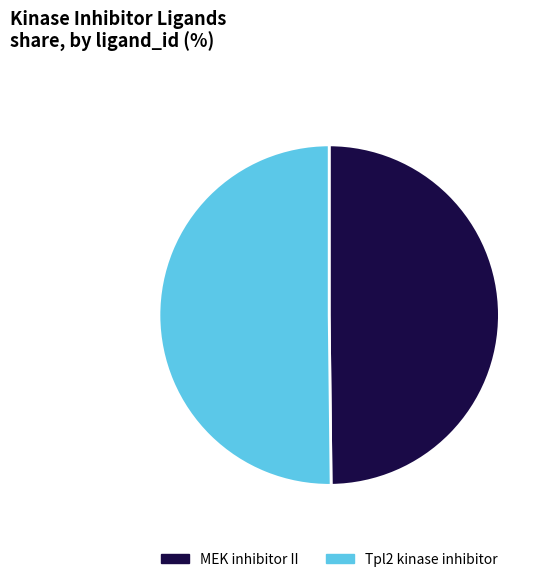

How many segments does this pie chart have?

2